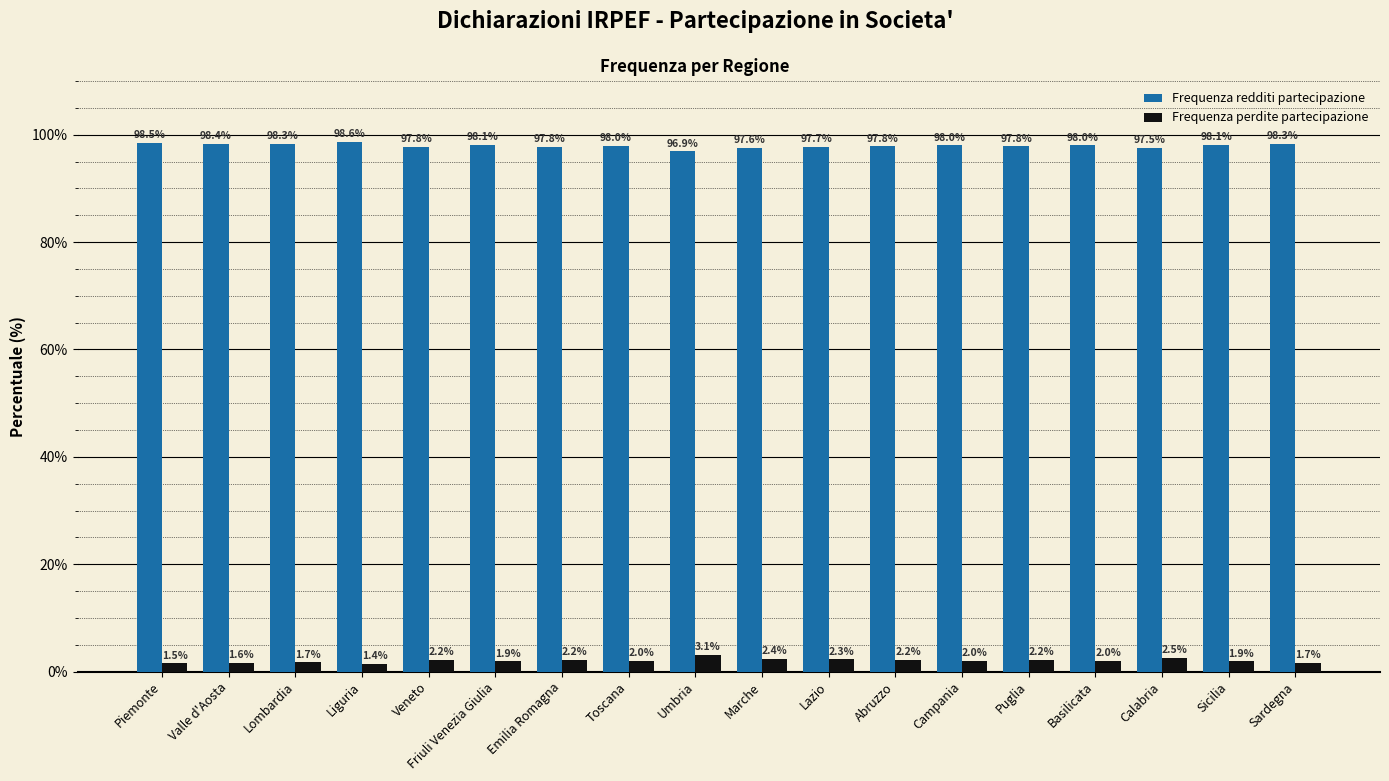

How many bars are there in each group?

2